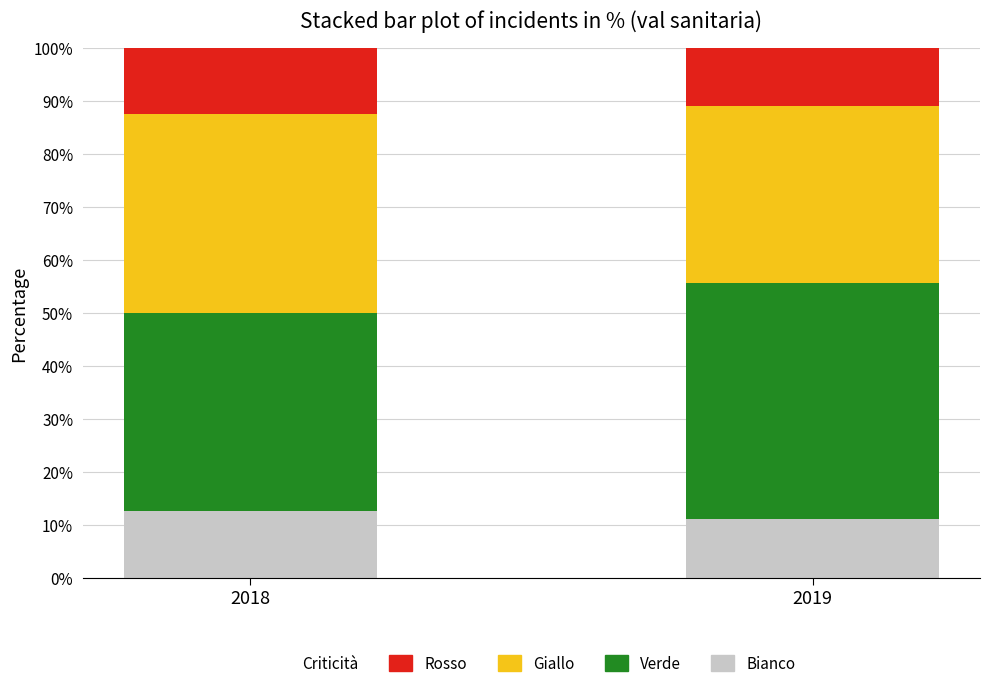

What is the highest value of the Bianco series?

12.5